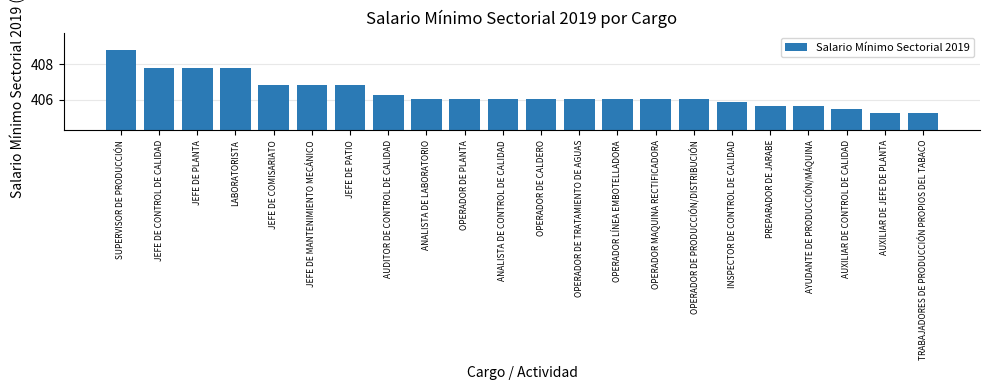

How many data points does each series have?

22